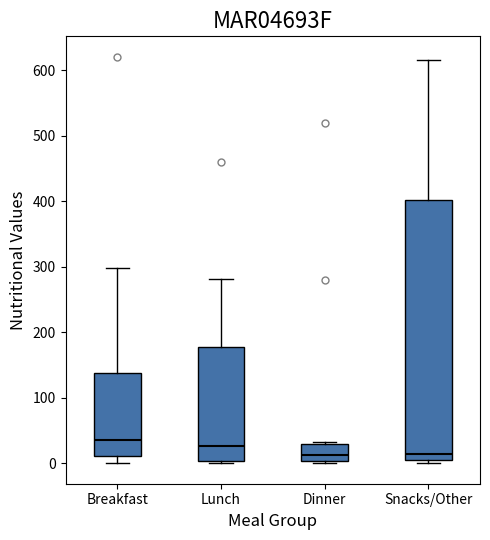

Reading left to right, read every box against the y-axis: the position of its median line, the range the box covers, and the ends of its whiskers. The values are not printed on the chart, so give them approximately, as read against the axis.

Breakfast: median 40, box 10 to 140, whiskers 0 to 300
Lunch: median 30, box 0 to 180, whiskers 0 (just below the box's lower edge) to 280
Dinner: median 10, box 0 to 30, whiskers 0 (just below the box's lower edge) to 30
Snacks/Other: median 10 (just above the box's lower edge), box 10 to 400, whiskers 0 to 620